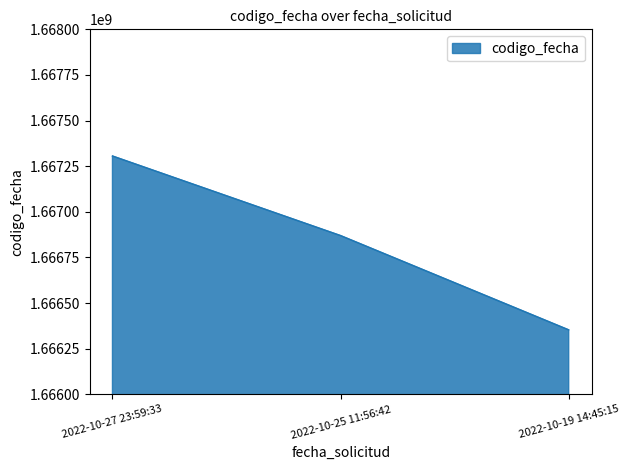

How many values are between 1666353338 and 1667305901?

3